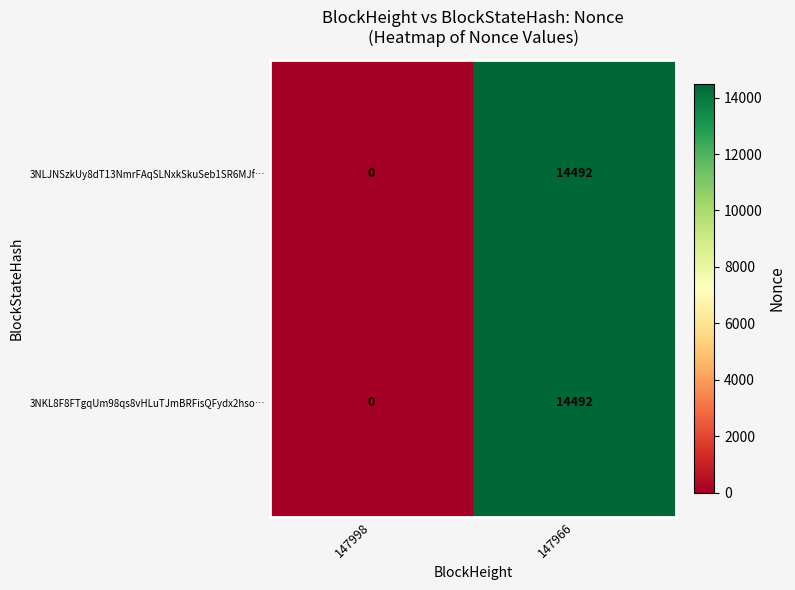

What is the maximum value shown in the chart?

14492